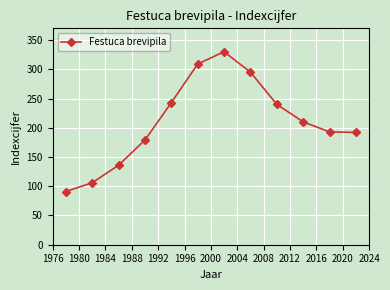

How many lines are shown in the chart?

1